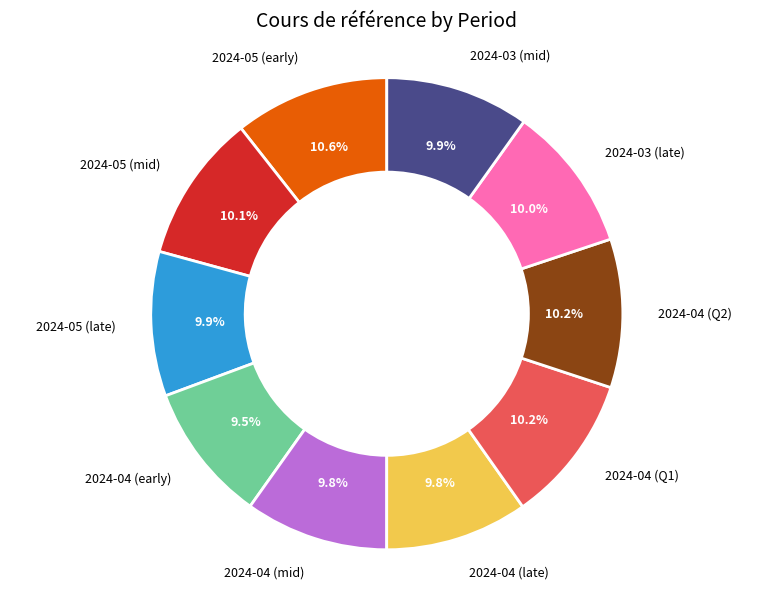

Approximately how many times larger is the value at 2024-05 (early) compared to 2024-03 (mid)?

1.1